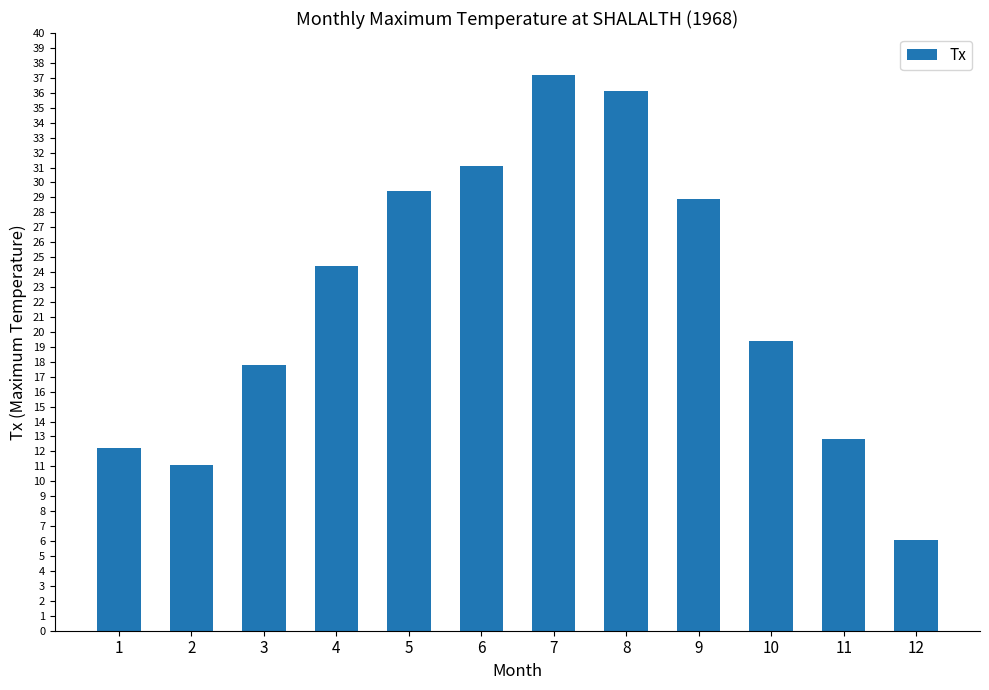

What is the change in value from 1 to 9?

+16.7